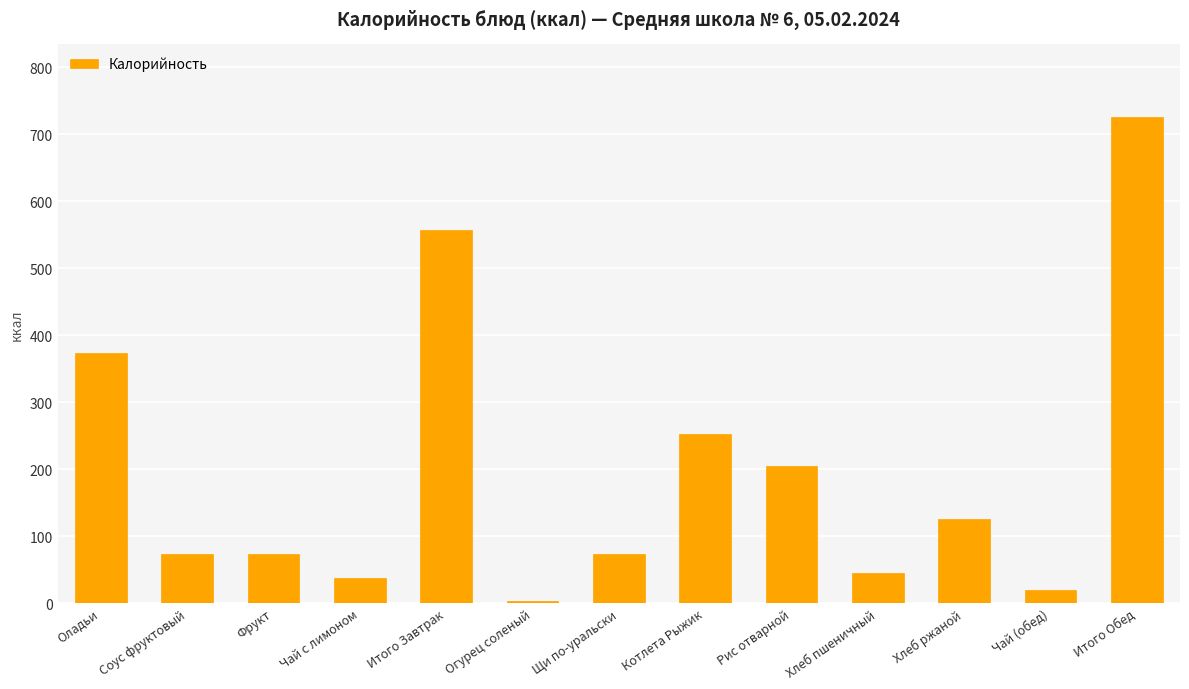

Is it true that the value at Итого Завтрак is 893?

False